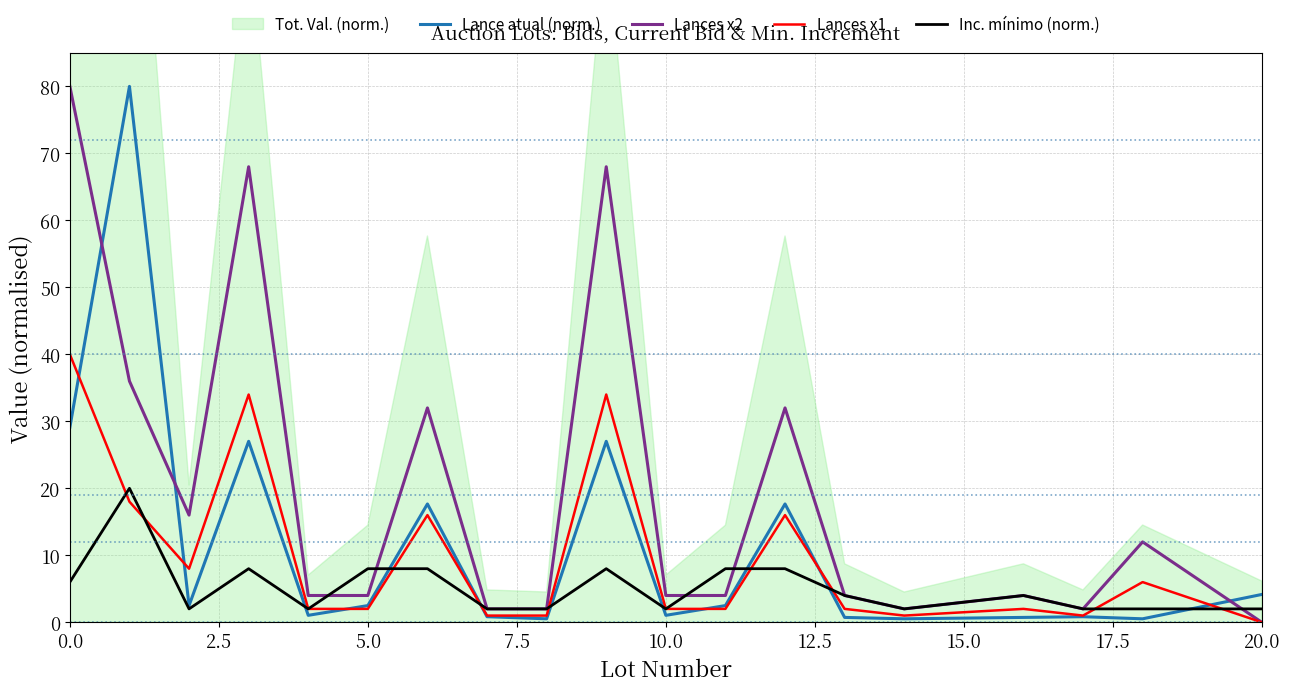

True or false: Lances x2 has a value of 26.6 at 9.

False